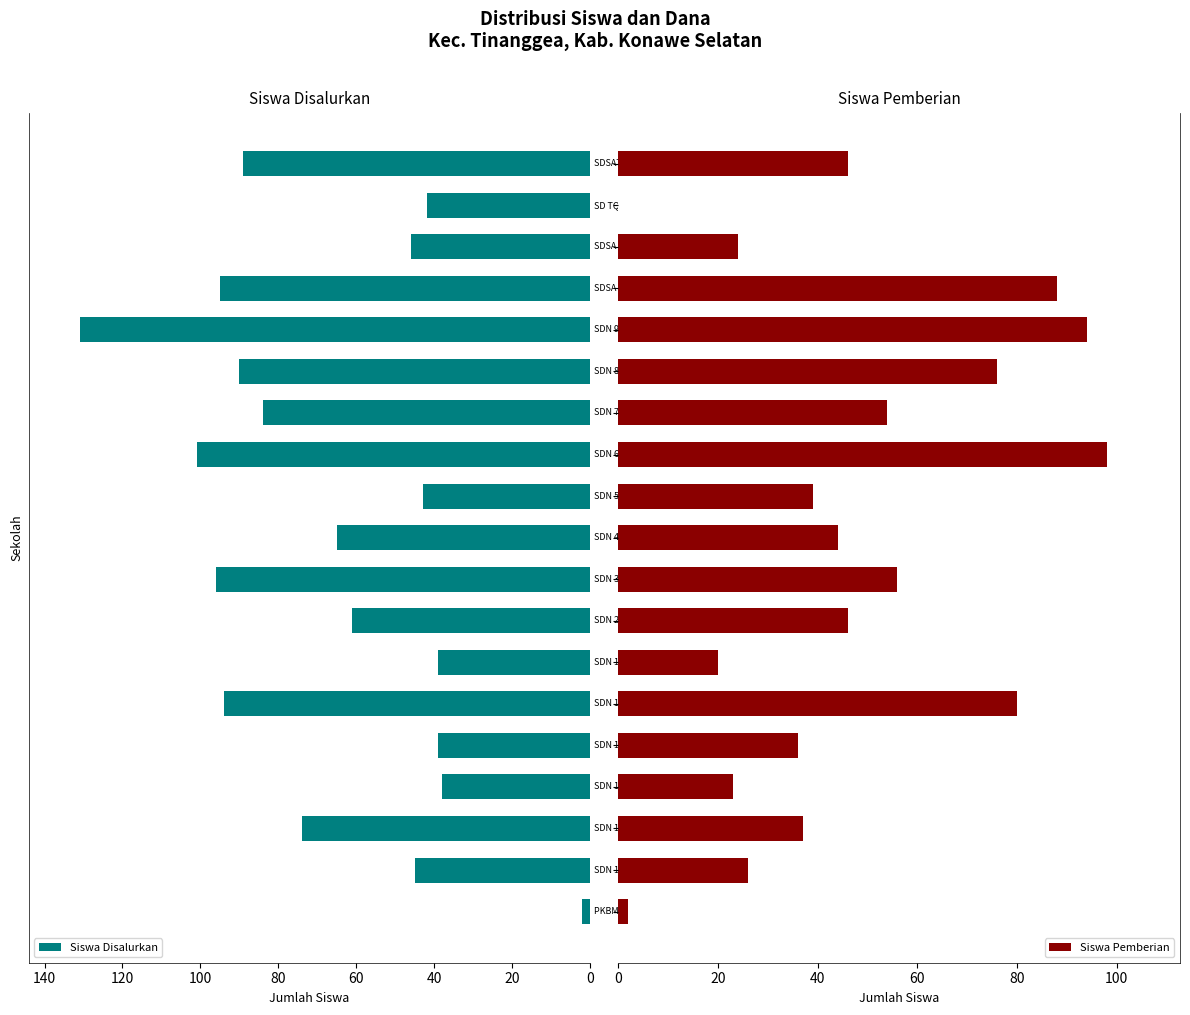

Read the Siswa Pemberian value at 18, to the nearest 10.

50